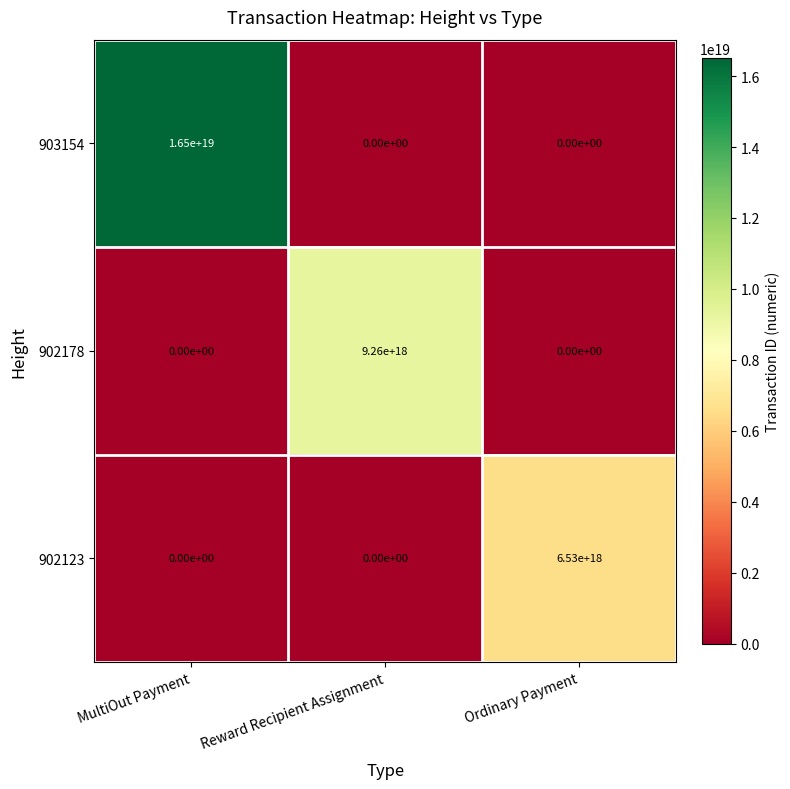

The value of 903154 at MultiOut Payment is 3913343410039424512. True or false?

False